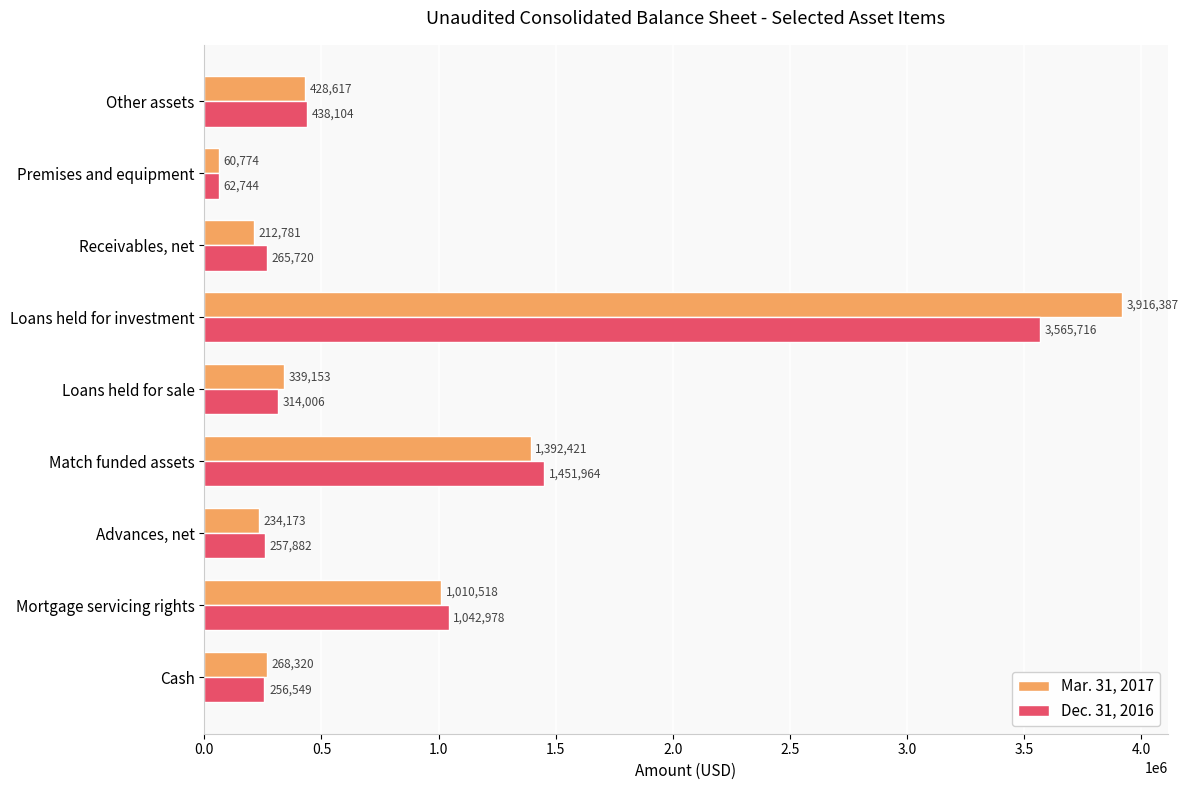

The value of Dec. 31, 2016 at Receivables, net is 134505. True or false?

False